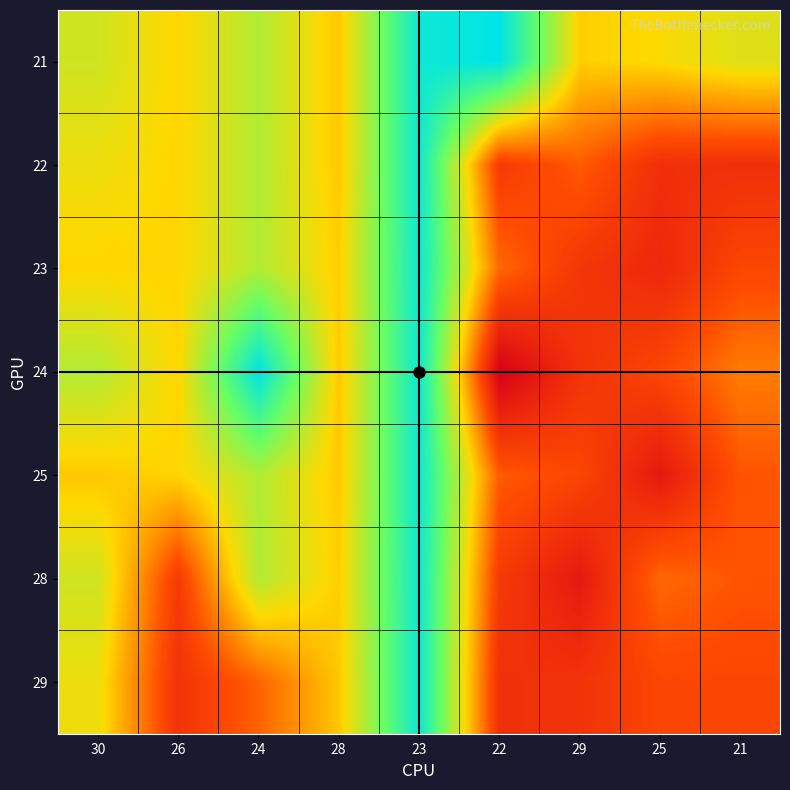

Reading left to right, list all the values displayed in this chart.

21: 30=6.5	26=5.8	24=6.9	28=5.6	23=9.7	22=10.0	29=5.7	25=5.9	21=6.3
22: 30=6.1	26=5.8	24=6.9	28=5.6	23=9.7	22=3.3	29=4.0	25=3.0	21=3.0
23: 30=5.8	26=5.8	24=6.9	28=5.7	23=9.7	22=4.2	29=3.2	25=2.8	21=3.6
24: 30=6.9	26=5.8	24=10.0	28=5.6	23=9.7	22=1.7	29=3.1	25=3.6	21=4.5
25: 30=5.6	26=5.8	24=6.9	28=5.6	23=9.7	22=4.0	29=3.6	25=2.4	21=3.9
28: 30=6.5	26=3.3	24=6.9	28=5.7	23=9.7	22=3.3	29=2.4	25=4.2	21=3.9
29: 30=6.1	26=3.1	24=4.1	28=5.6	23=9.7	22=3.0	29=3.1	25=3.6	21=3.6